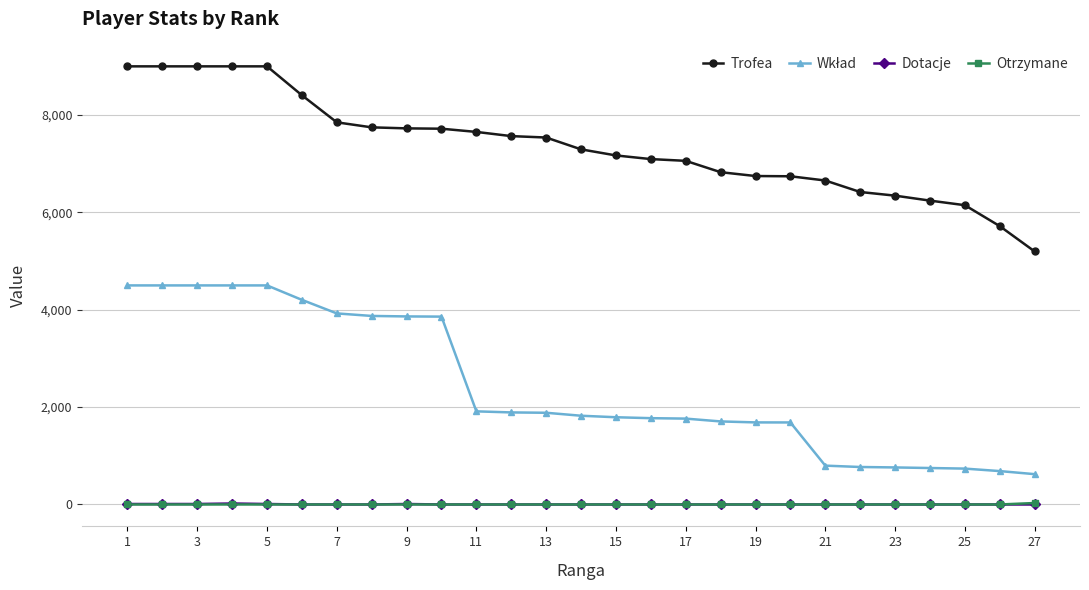

At how many categories does at least one series exceed 2313?

27